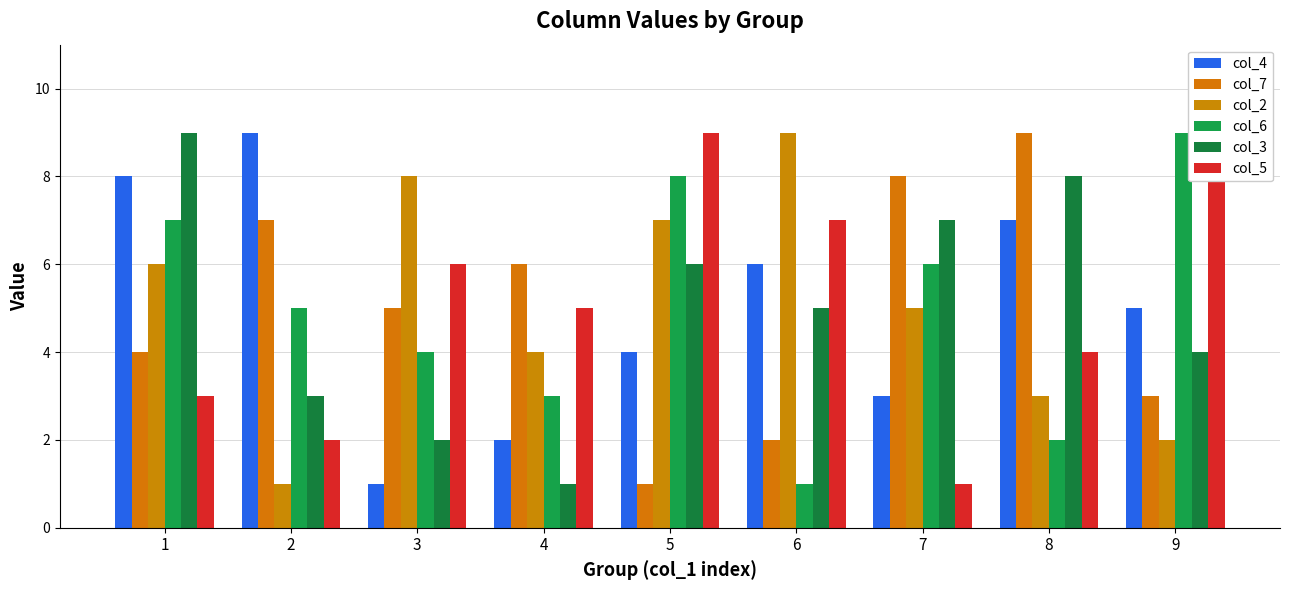

Count the col_2 values in the range 3 to 7.

5